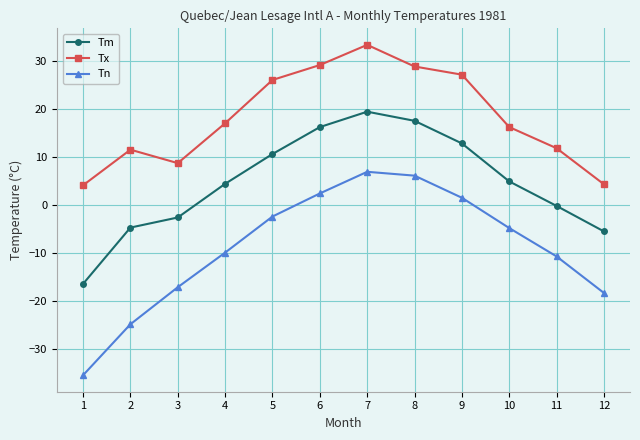

What is the spread (max minus min) of values at 2?

36.3